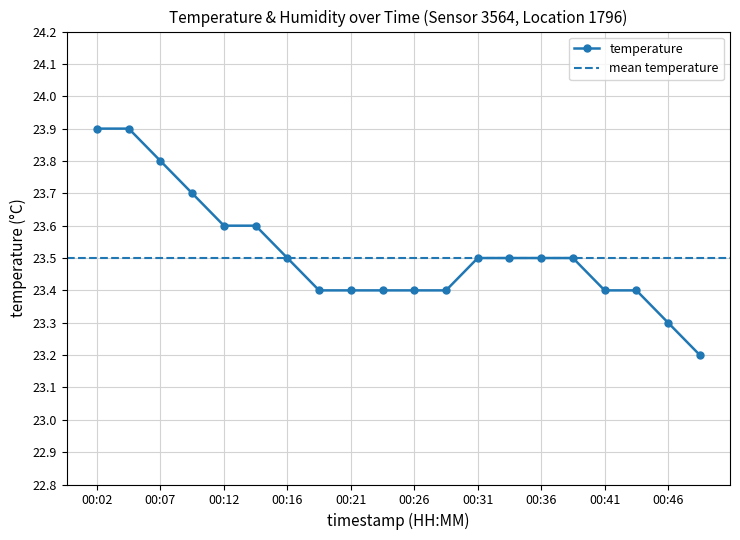

Count the values in the range 23 to 24.

20